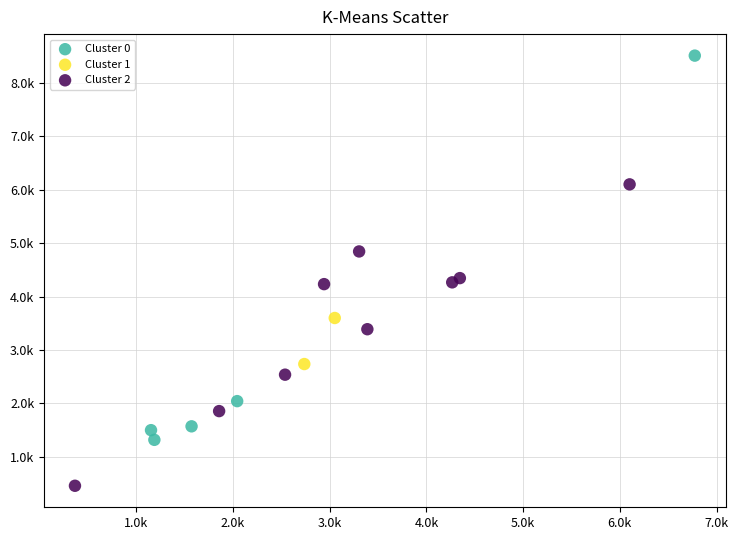

Which series reaches the minimum Y coordinate?

Cluster 2